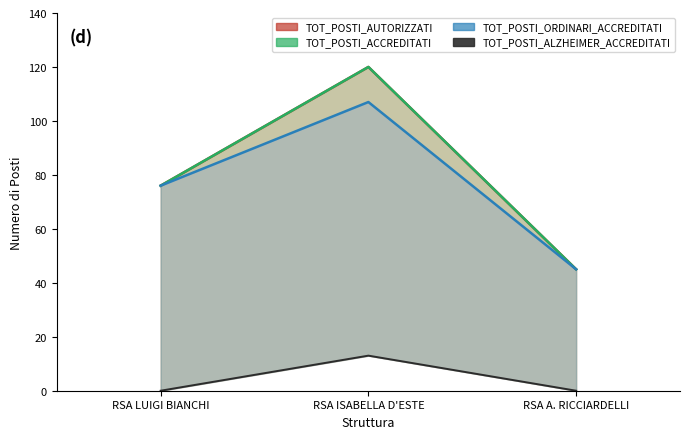

What is the value of the TOT_POSTI_AUTORIZZATI_line point at the 3rd from the left?

45